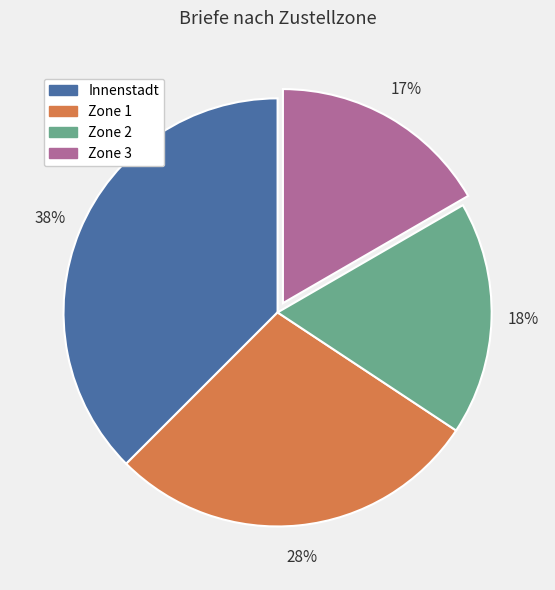

Is there a majority slice in this chart?

No